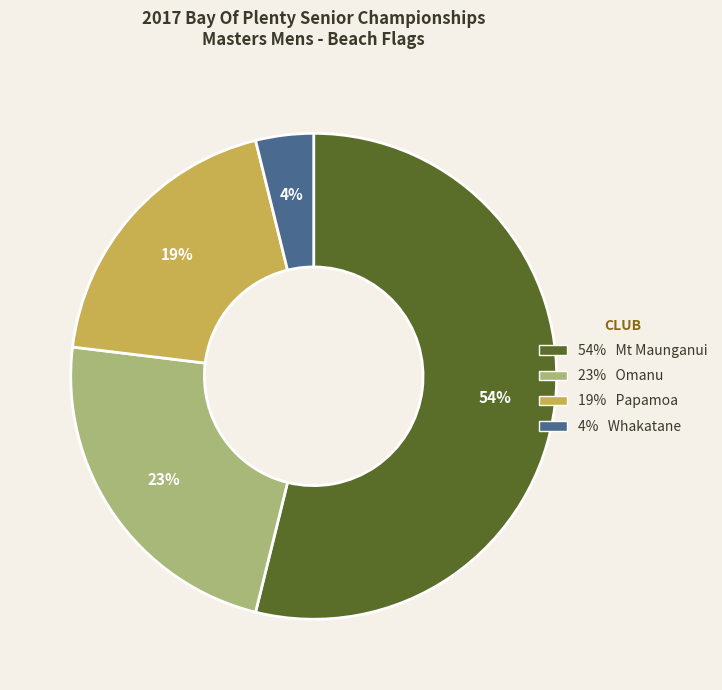

Does any single category account for the majority?

Yes